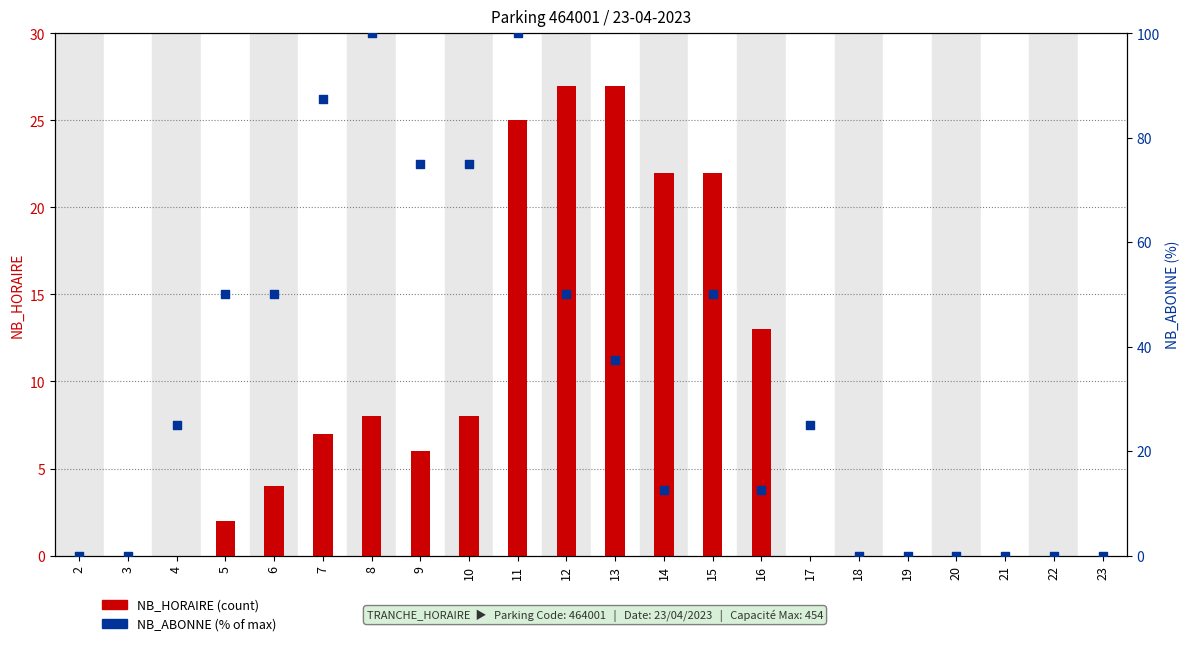

Which series has the largest total across all categories?

NB_ABONNE